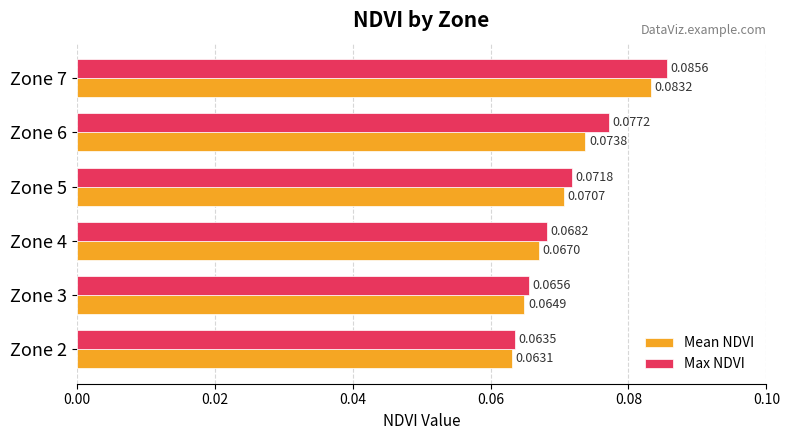

Which series has the largest total across all categories?

Max NDVI